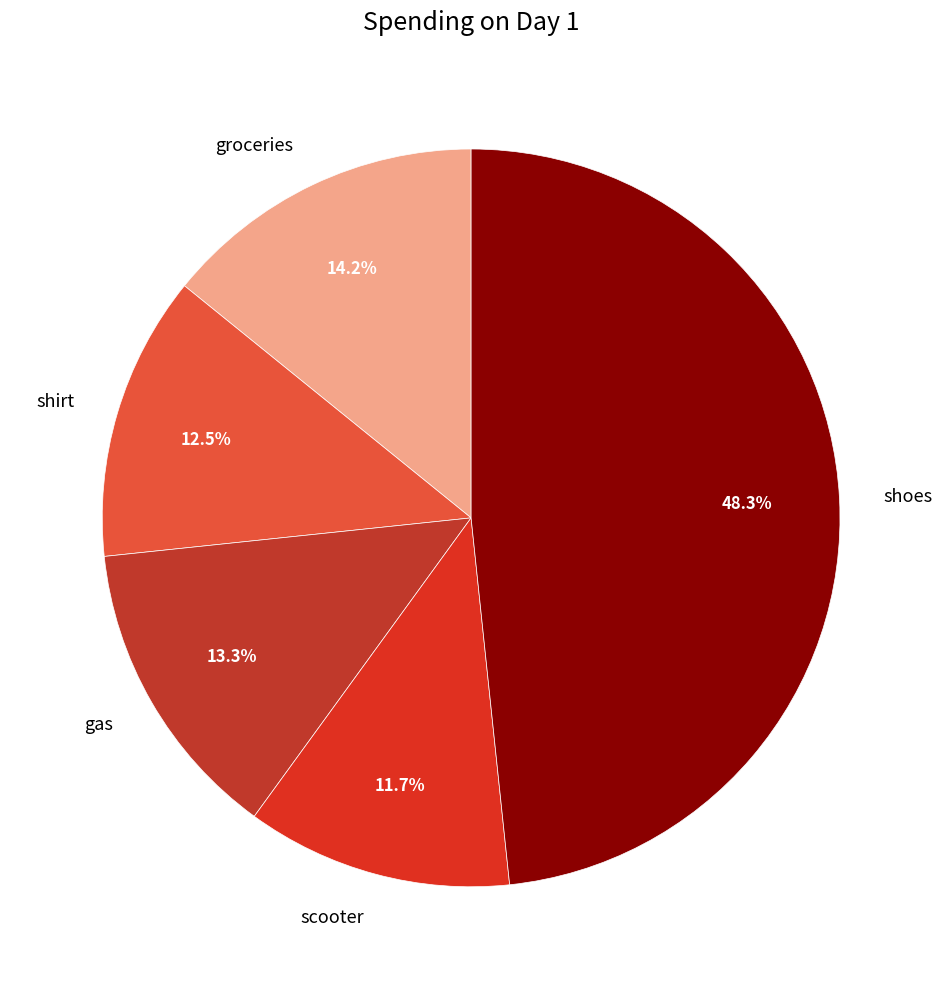

Is it true that shoes is 48% of the pie?

True